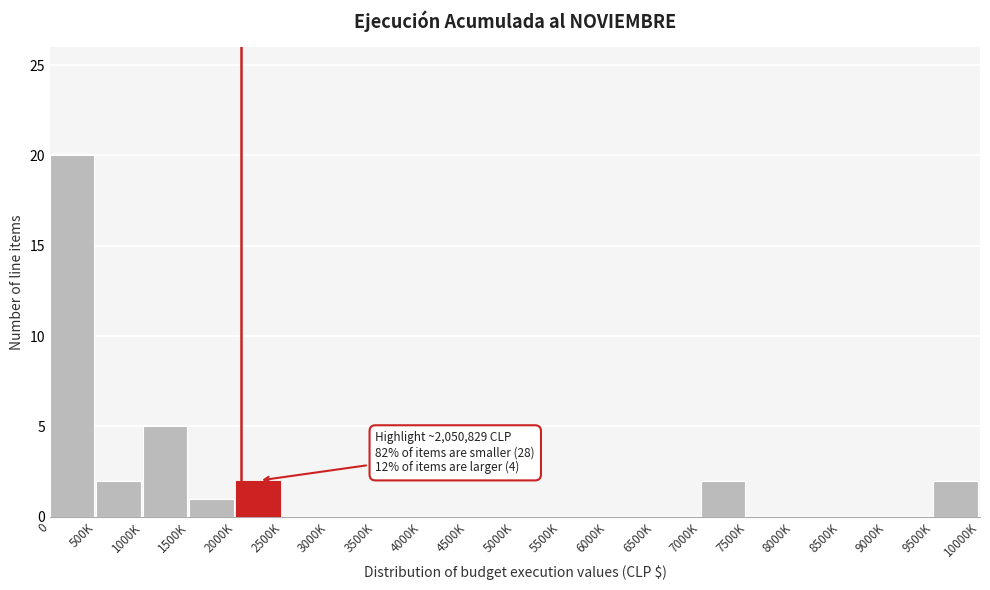

Reading right to left, extract all data points from this chart.

9500K=2	9000K=0	8500K=0	8000K=0	7500K=0	7000K=2	6500K=0	6000K=0	5500K=0	5000K=0	4500K=0	4000K=0	3500K=0	3000K=0	2500K=0	2000K=2	1500K=1	1000K=5	500K=2	0=20